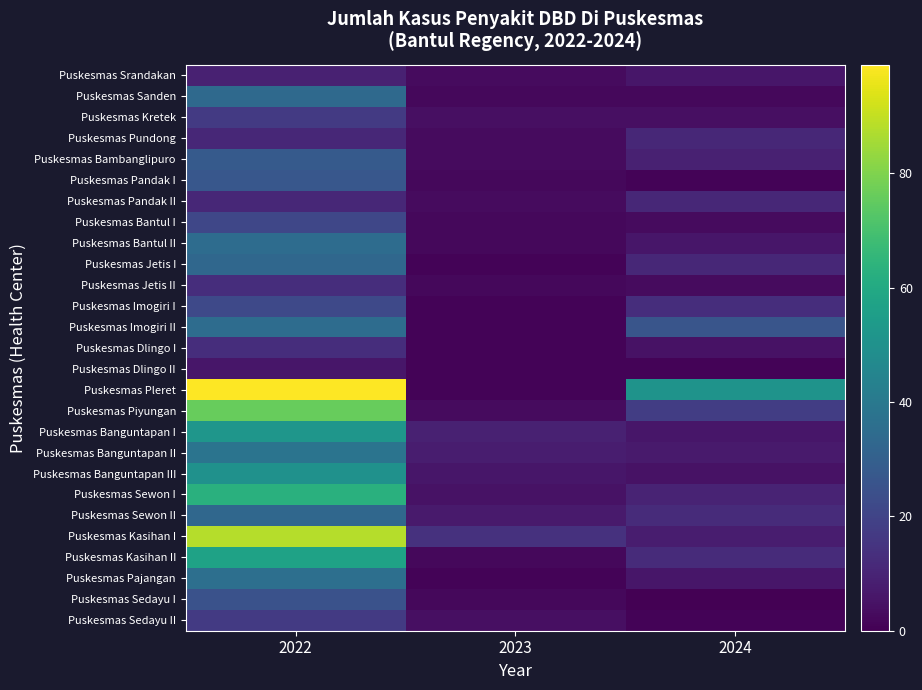

Reading right to left, transcribe all the data shown in this chart.

Puskesmas Srandakan: 2024=6	2023=3	2022=9
Puskesmas Sanden: 2024=2	2023=2	2022=34
Puskesmas Kretek: 2024=4	2023=4	2022=17
Puskesmas Pundong: 2024=11	2023=3	2022=11
Puskesmas Bambanglipuro: 2024=9	2023=3	2022=28
Puskesmas Pandak I: 2024=1	2023=2	2022=27
Puskesmas Pandak II: 2024=11	2023=3	2022=11
Puskesmas Bantul I: 2024=3	2023=2	2022=21
Puskesmas Bantul II: 2024=6	2023=2	2022=35
Puskesmas Jetis I: 2024=11	2023=1	2022=33
Puskesmas Jetis II: 2024=3	2023=2	2022=13
Puskesmas Imogiri I: 2024=13	2023=1	2022=22
Puskesmas Imogiri II: 2024=26	2023=1	2022=35
Puskesmas Dlingo I: 2024=5	2023=1	2022=13
Puskesmas Dlingo II: 2024=1	2023=1	2022=6
Puskesmas Pleret: 2024=51	2023=1	2022=99
Puskesmas Piyungan: 2024=18	2023=3	2022=76
Puskesmas Banguntapan I: 2024=6	2023=9	2022=52
Puskesmas Banguntapan II: 2024=7	2023=8	2022=38
Puskesmas Banguntapan III: 2024=5	2023=6	2022=50
Puskesmas Sewon I: 2024=10	2023=5	2022=63
Puskesmas Sewon II: 2024=12	2023=7	2022=33
Puskesmas Kasihan I: 2024=8	2023=14	2022=88
Puskesmas Kasihan II: 2024=12	2023=2	2022=57
Puskesmas Pajangan: 2024=6	2023=1	2022=36
Puskesmas Sedayu I: 2024=0	2023=2	2022=25
Puskesmas Sedayu II: 2024=1	2023=4	2022=17